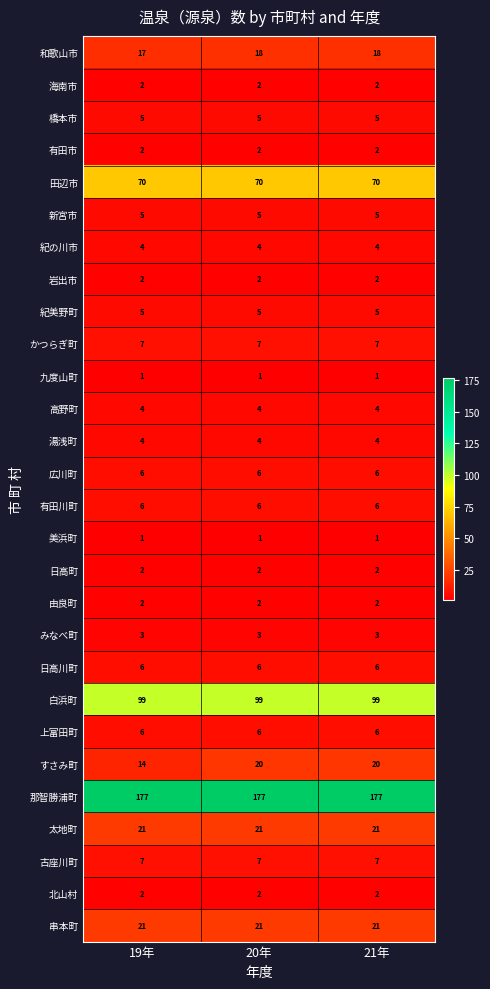

What is the total value across all series at 21年?

508